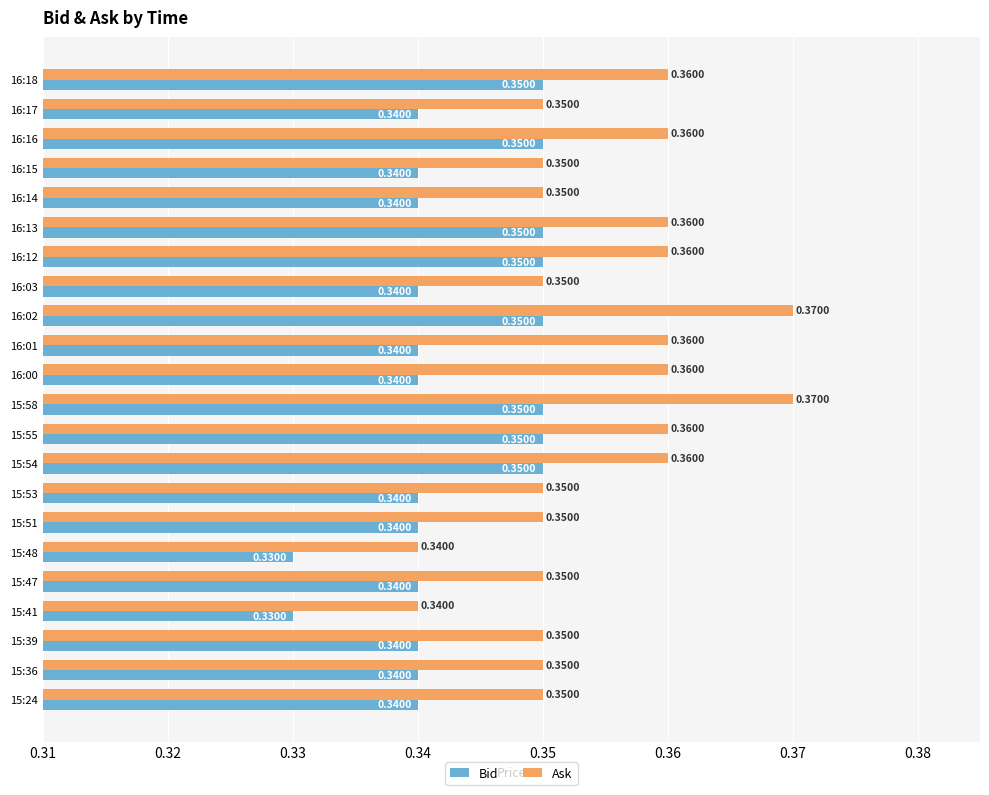

Which series has the largest range (max minus min)?

Ask